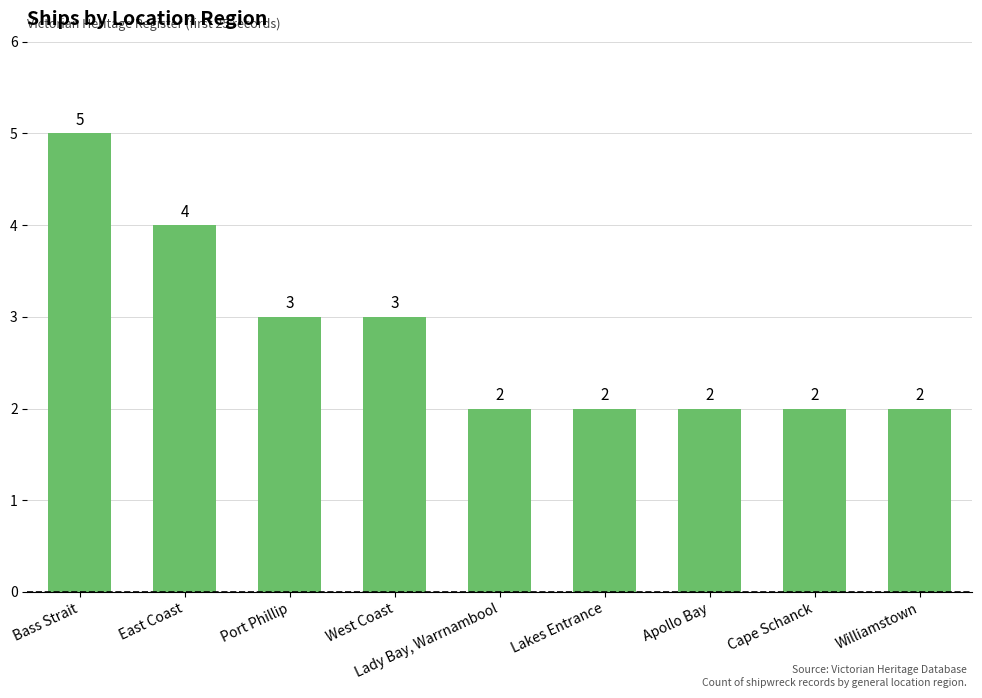

What position from the right is Bass Strait?

9